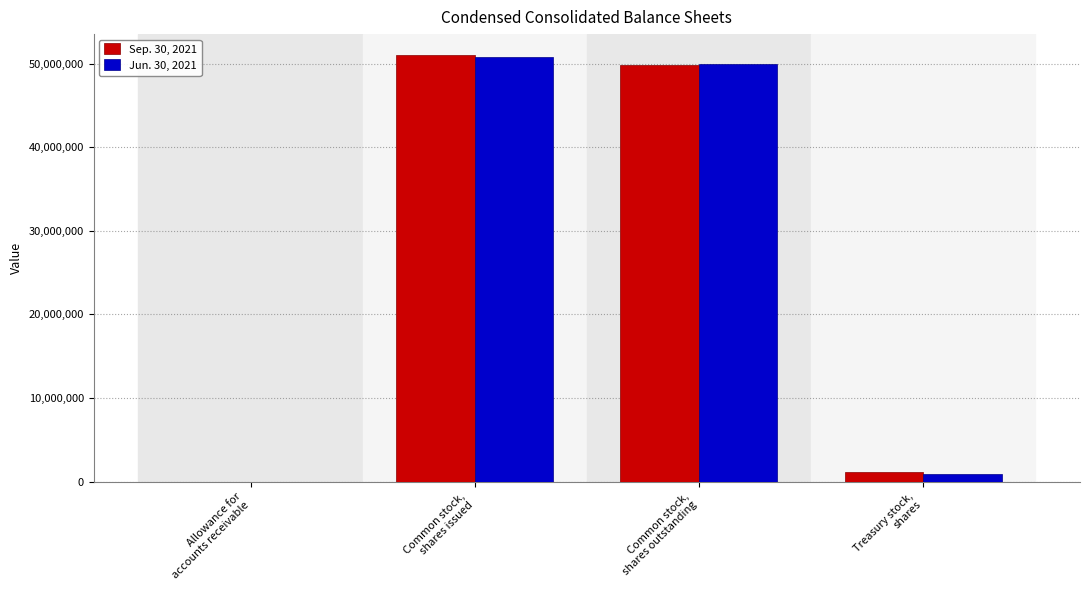

Reading left to right, list all the values displayed in this chart.

Sep. 30, 2021: 1569	50969374	49812664	1156710
Jun. 30, 2021: 1489	50832205	49930389	901816